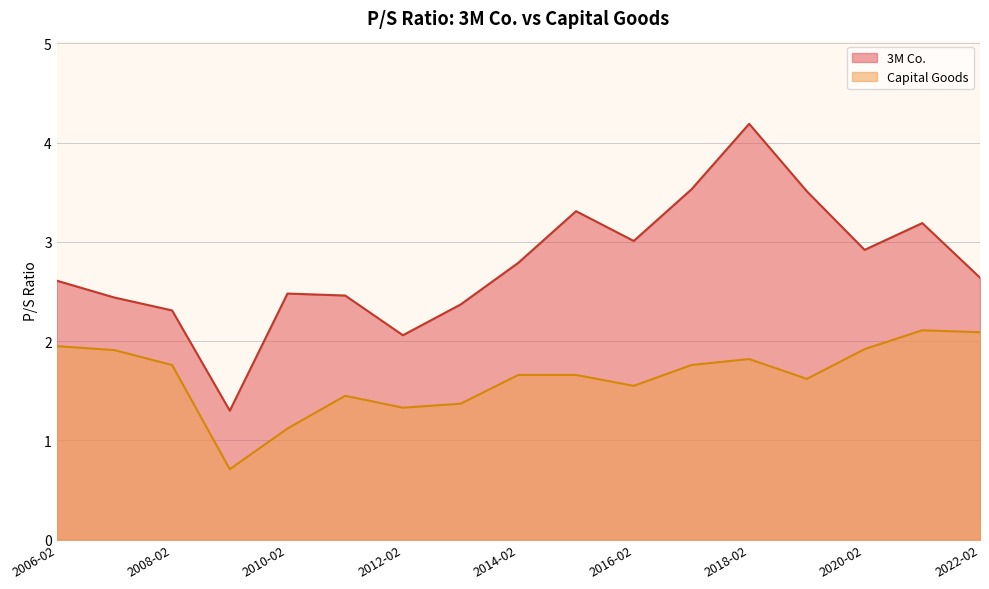

What is the sum of the 3M Co. values at 2016-02-11 and 2012-02-16?

5.1